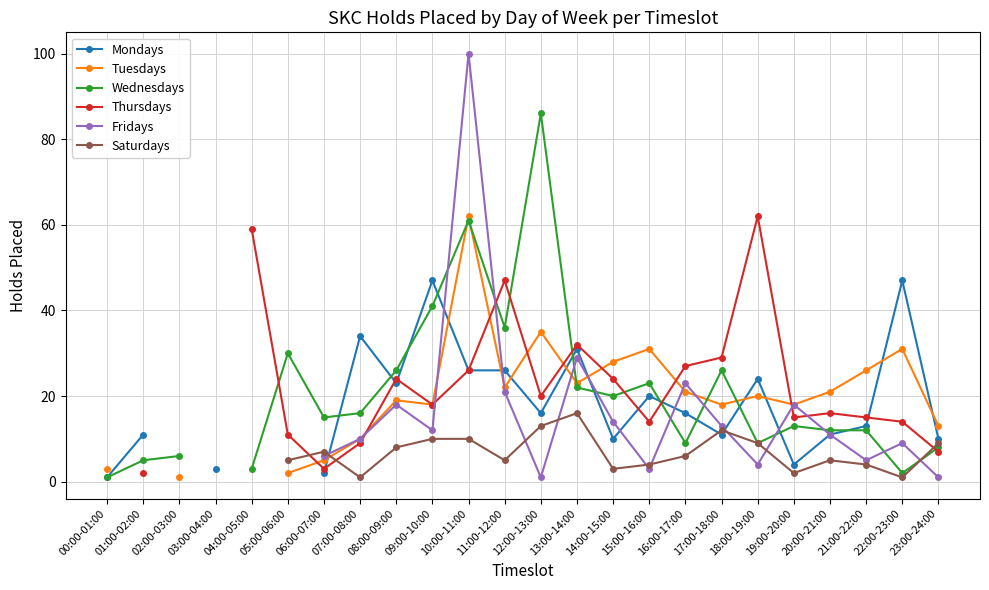

How many interior local valleys does the Wednesdays series have?

6